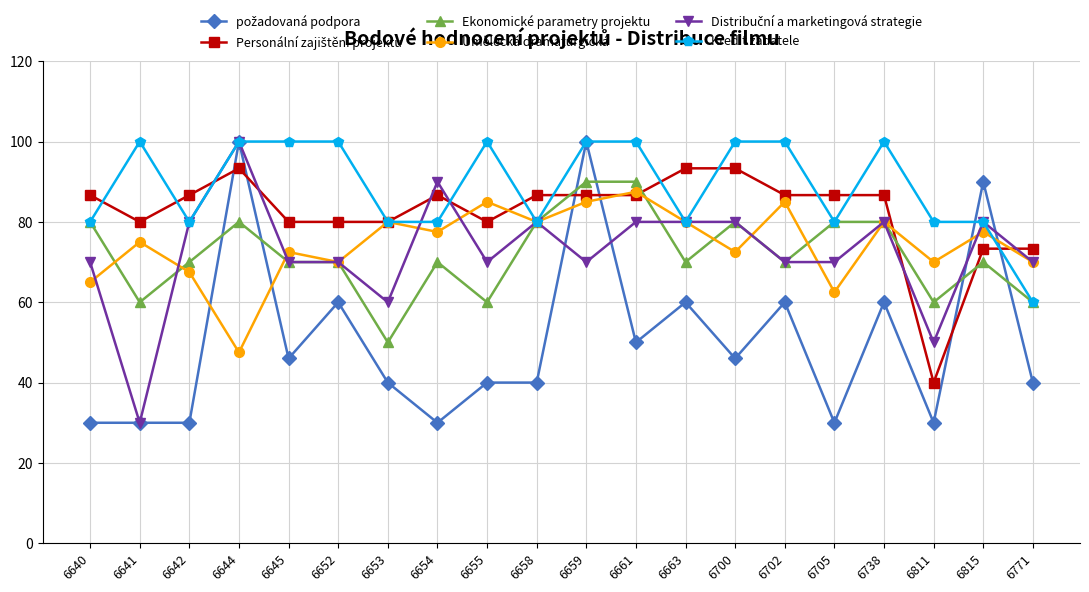

Where is the first local minimum for Umělecká dramaturgická?

6644